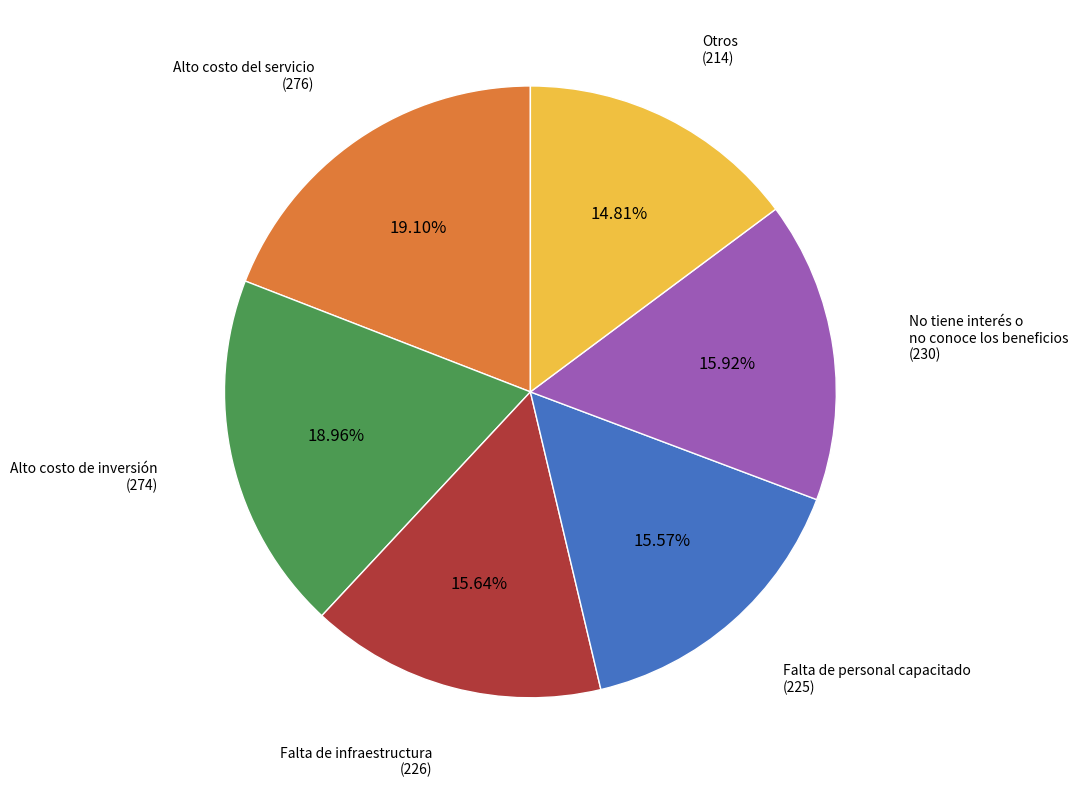

Is there any slice that represents more than half of the pie?

No